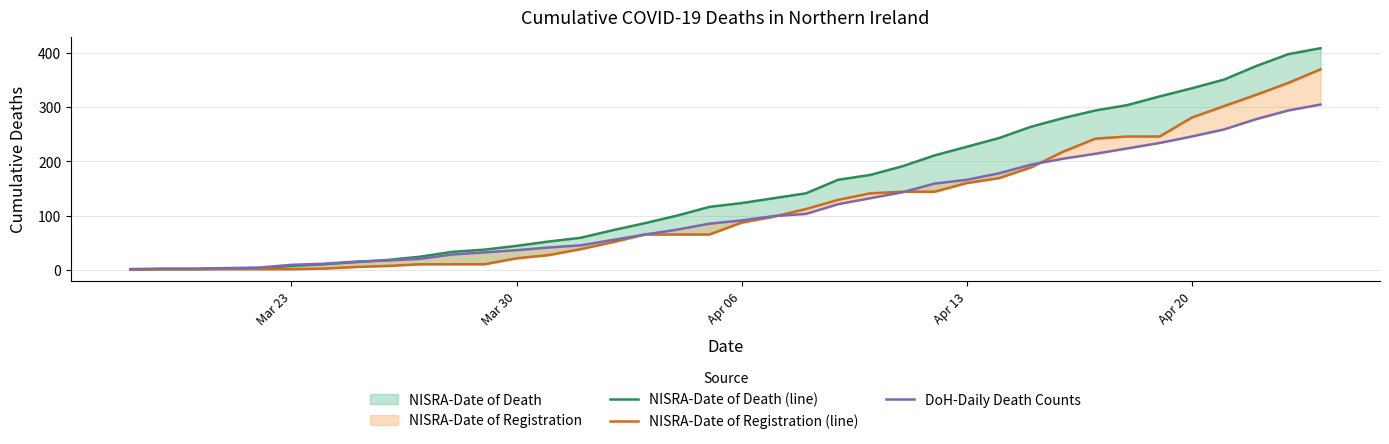

What is the average value of the DoH-Daily Death Counts series?

110